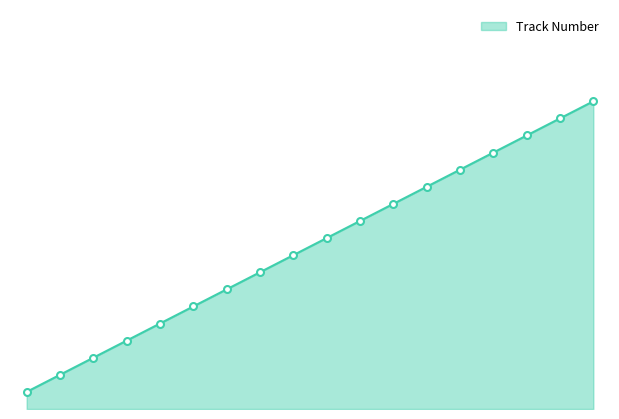

Does the chart have visible grid lines?

No